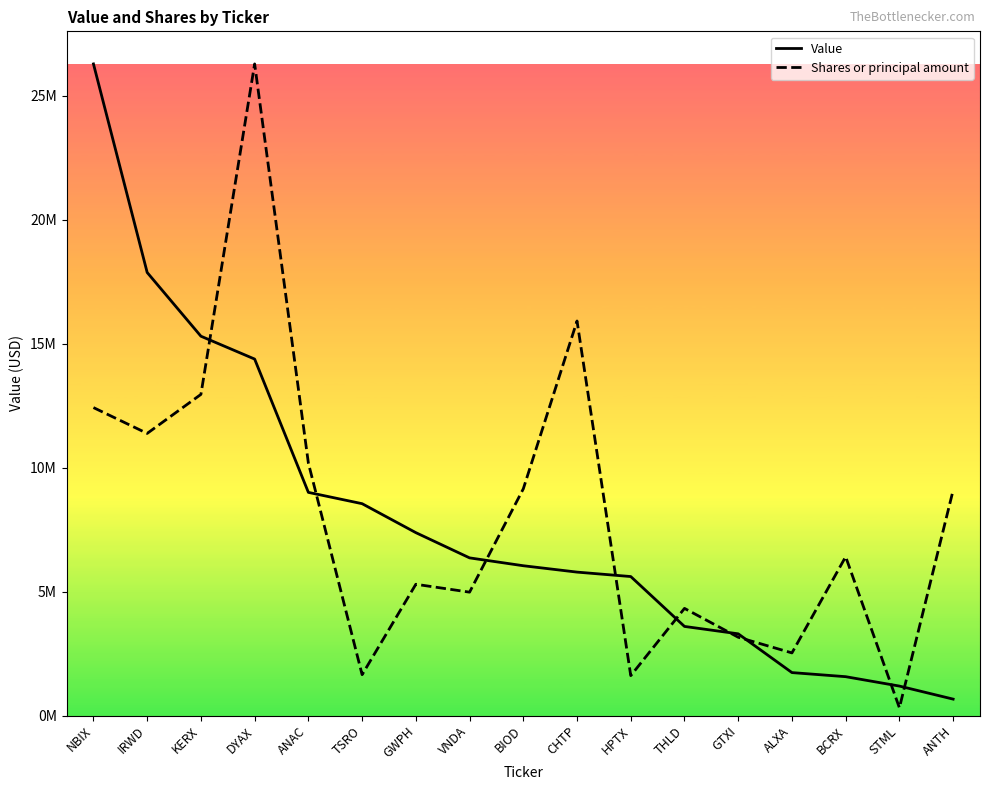

Read the Shares or principal amount value at NBIX.

12425179.8